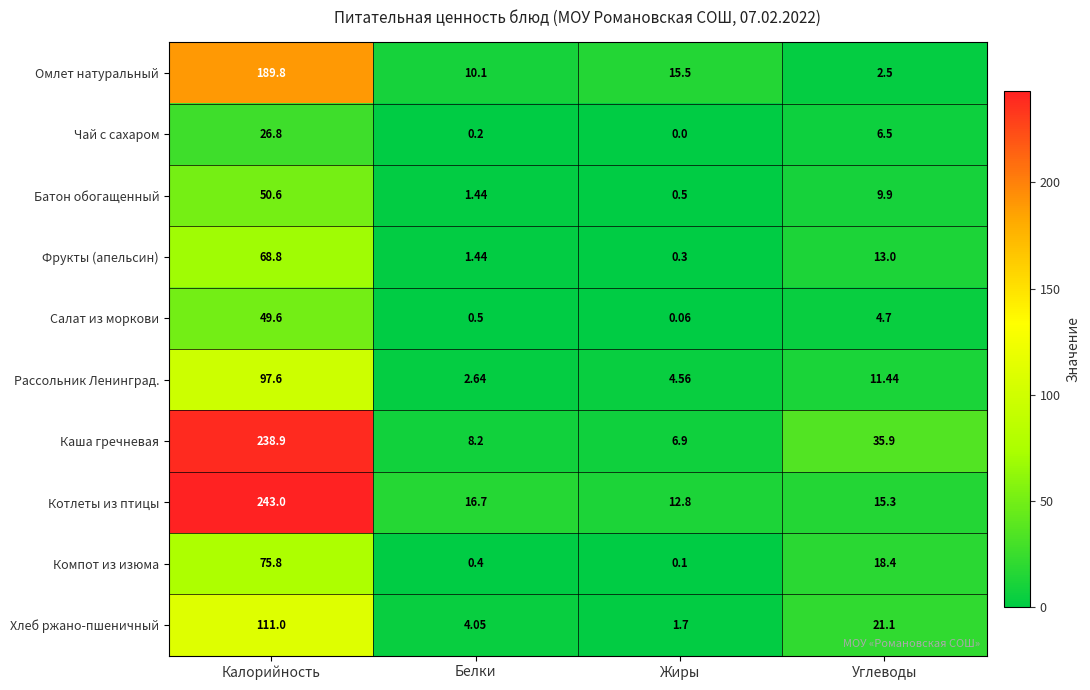

At which label does Омлет натуральный reach its peak?

Калорийность